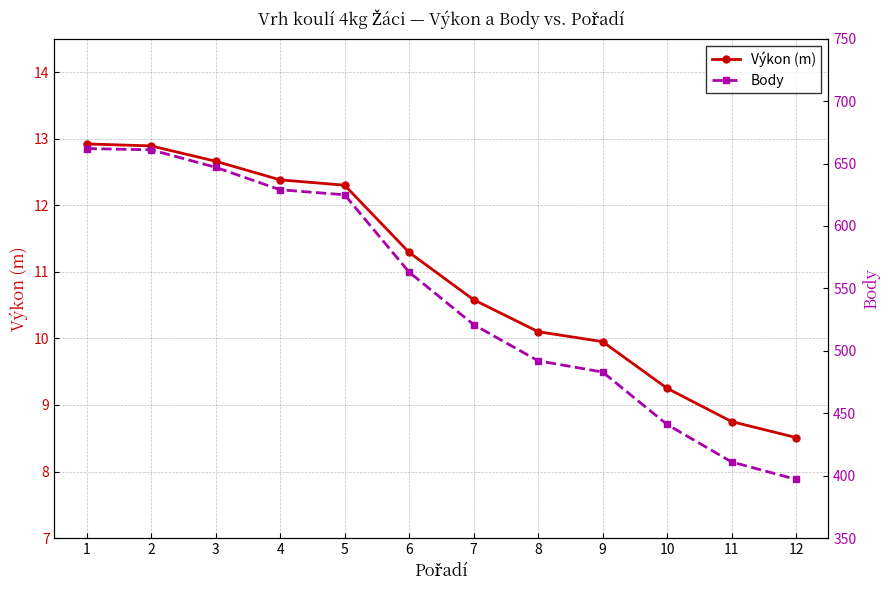

List the series in order of their overall mean, highest first.

Body, Výkon (m)